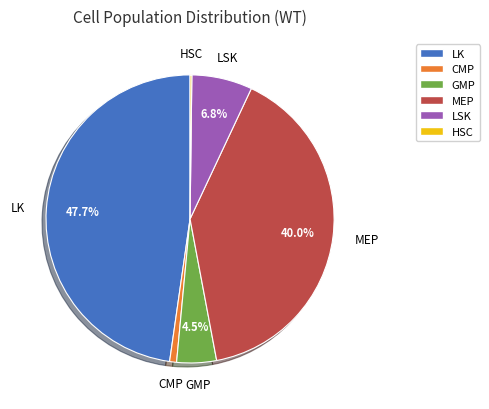

True or false: LSK accounts for 17% of the total.

False